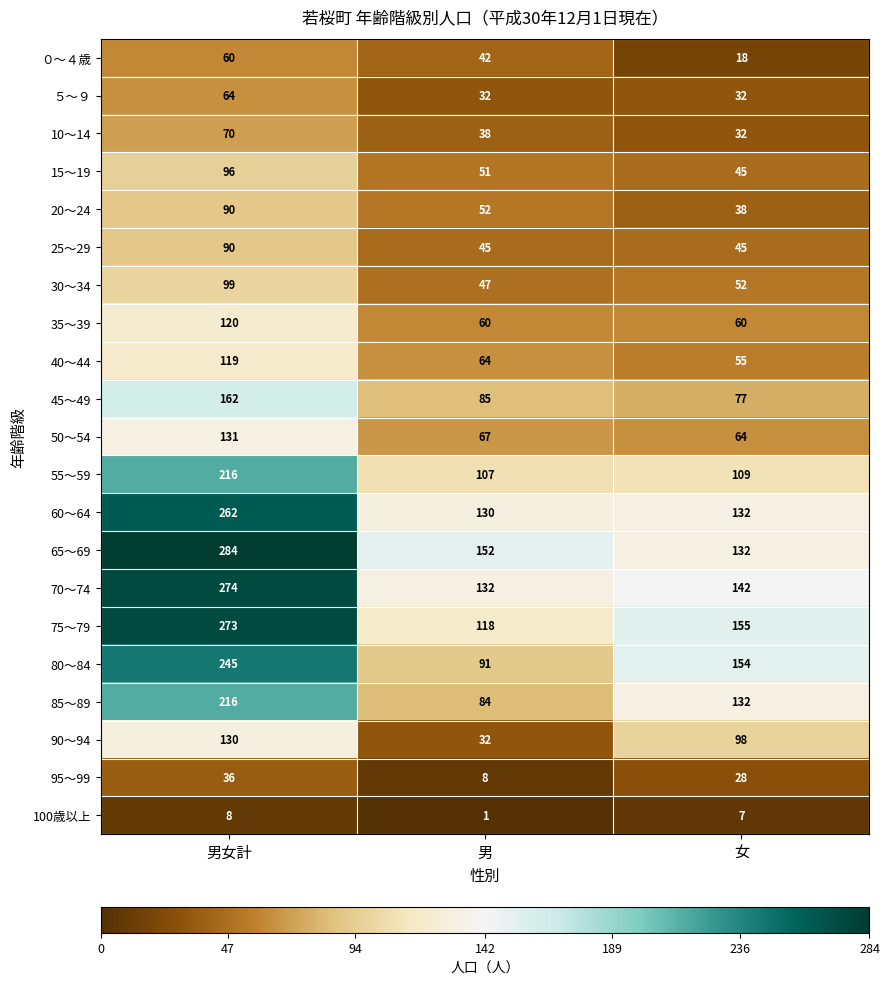

Is the value of 70～74 at 男 greater than the value of 90～94 at 女?

Yes